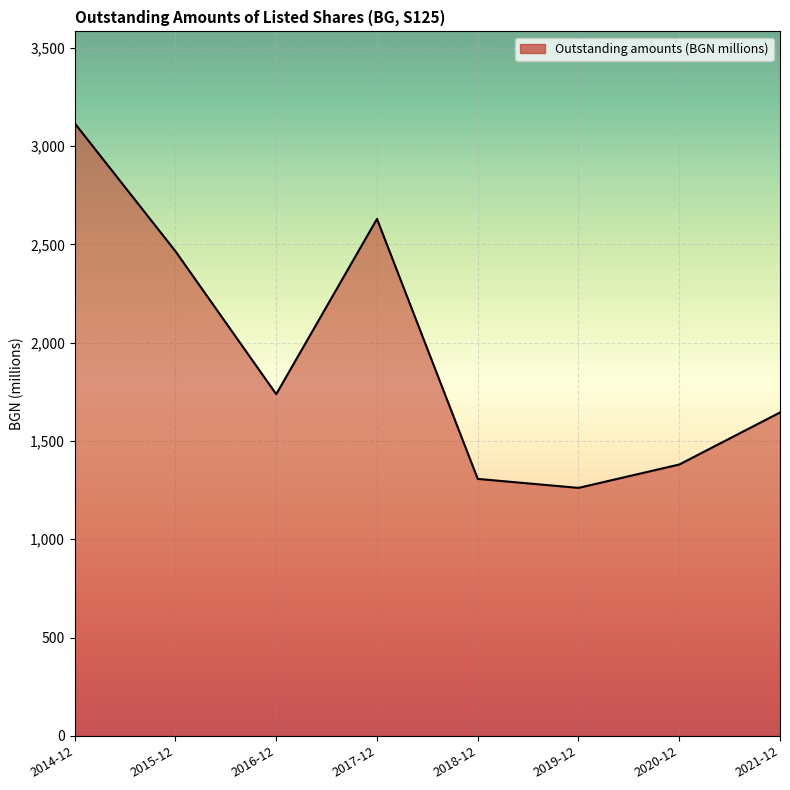

What is the average value?

1942.7